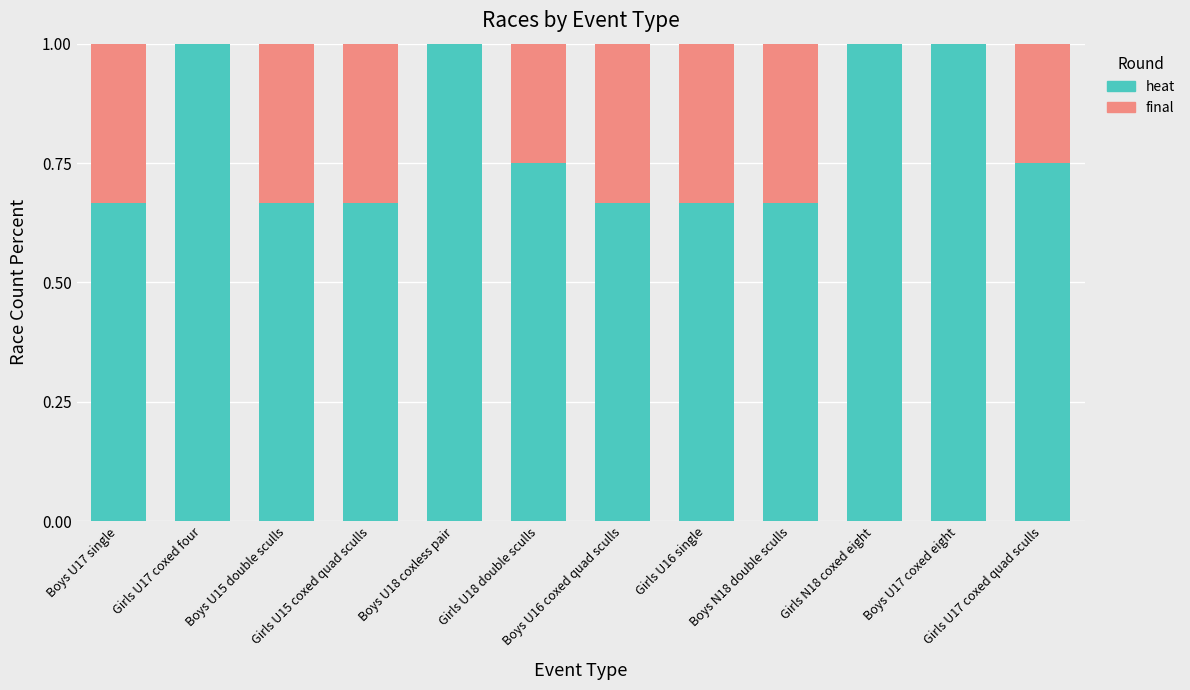

What is the maximum value for heat?

1.0